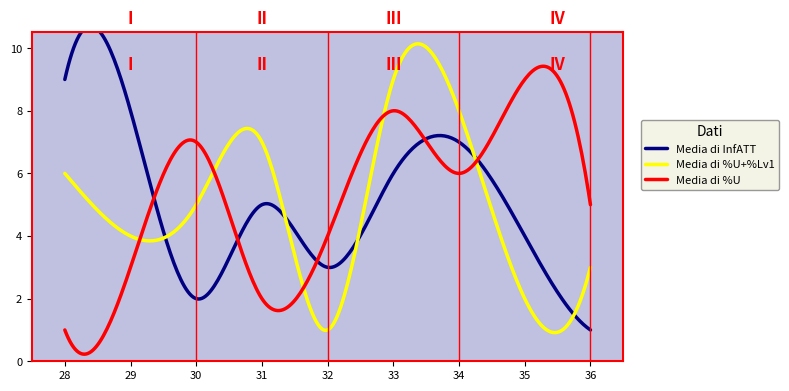

What is the minimum value for Media di %U+%Lv1?

0.9